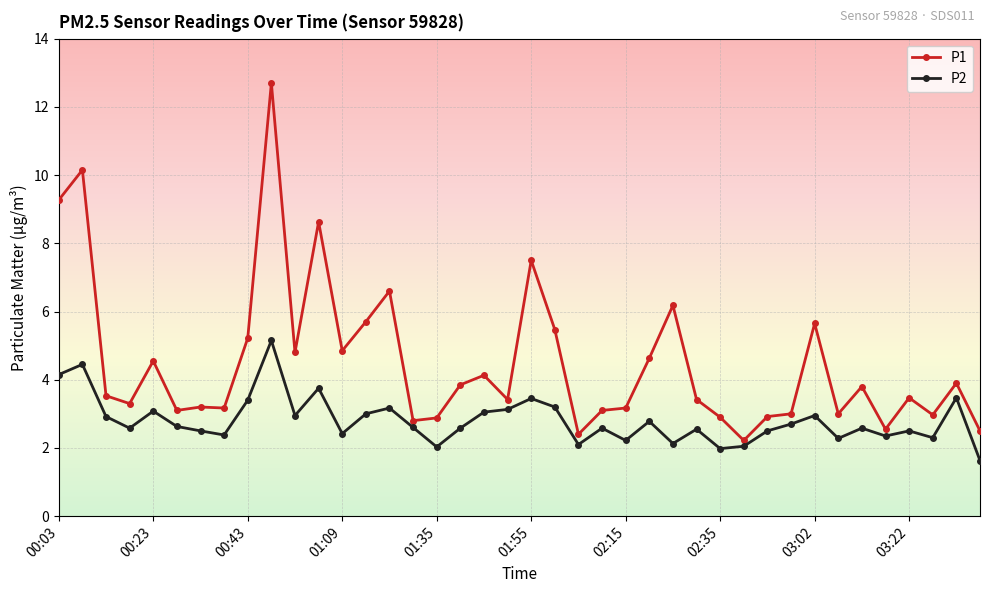

Which series has the widest spread of values?

P1